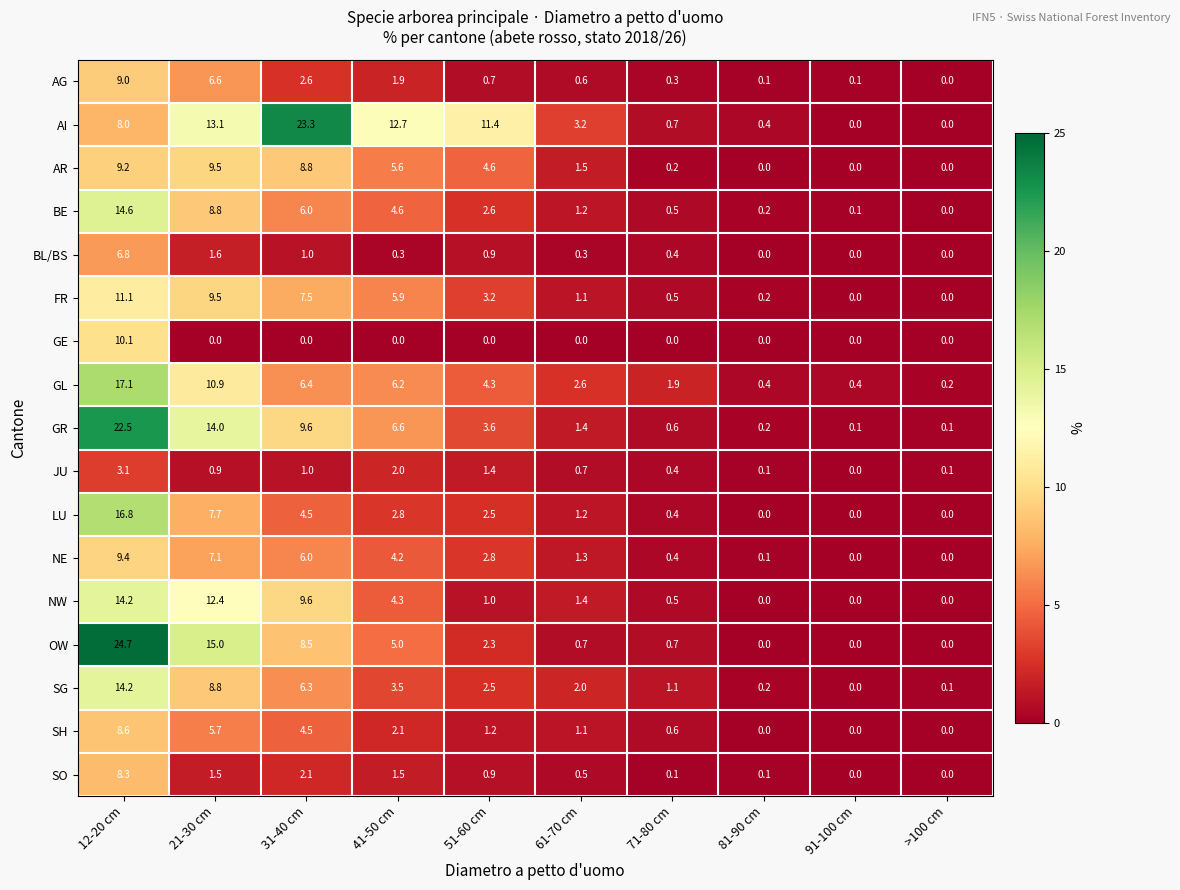

At which category is the sum across all series the highest?

12-20 cm